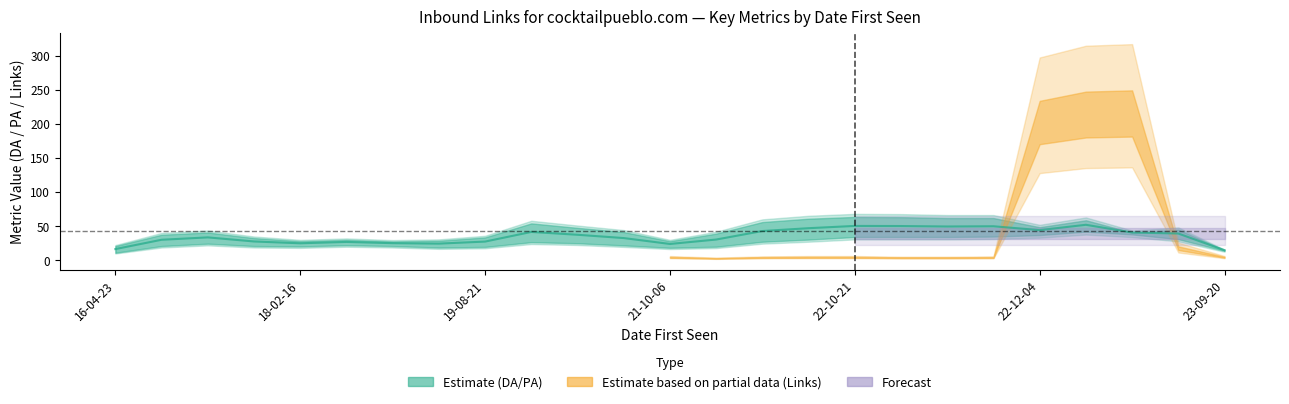

What position from the right is 10?

15